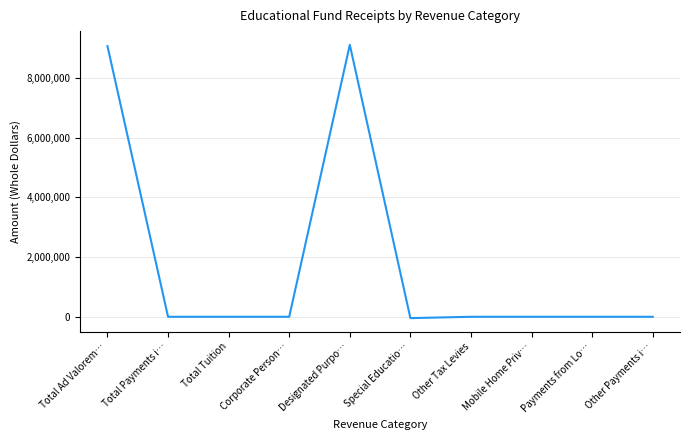

How many series are shown in this chart?

1